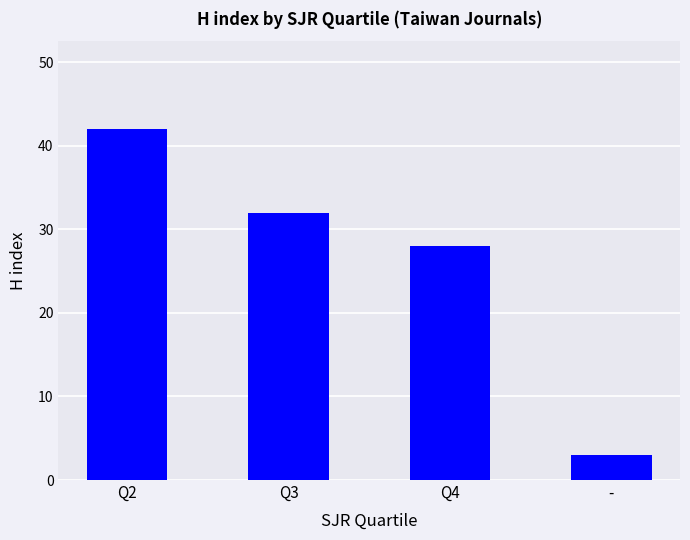

Between Q2 and Q3, which is larger?

Q2